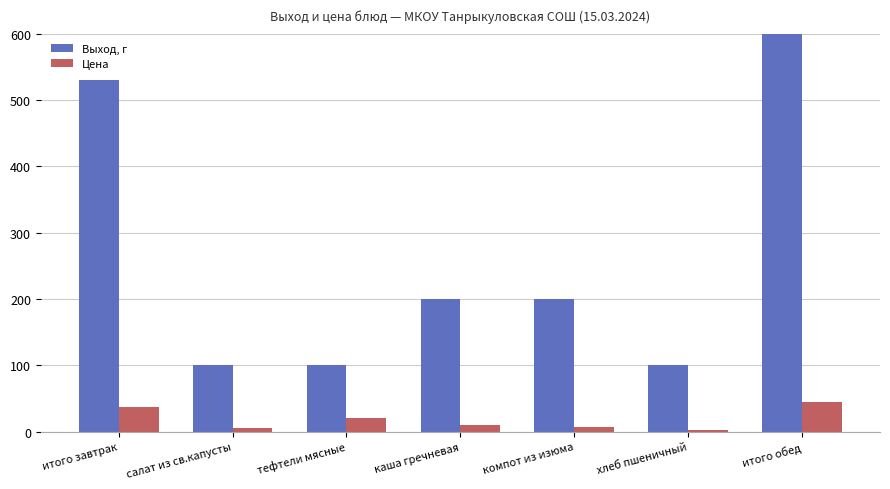

Which series has the largest total across all categories?

Выход, г